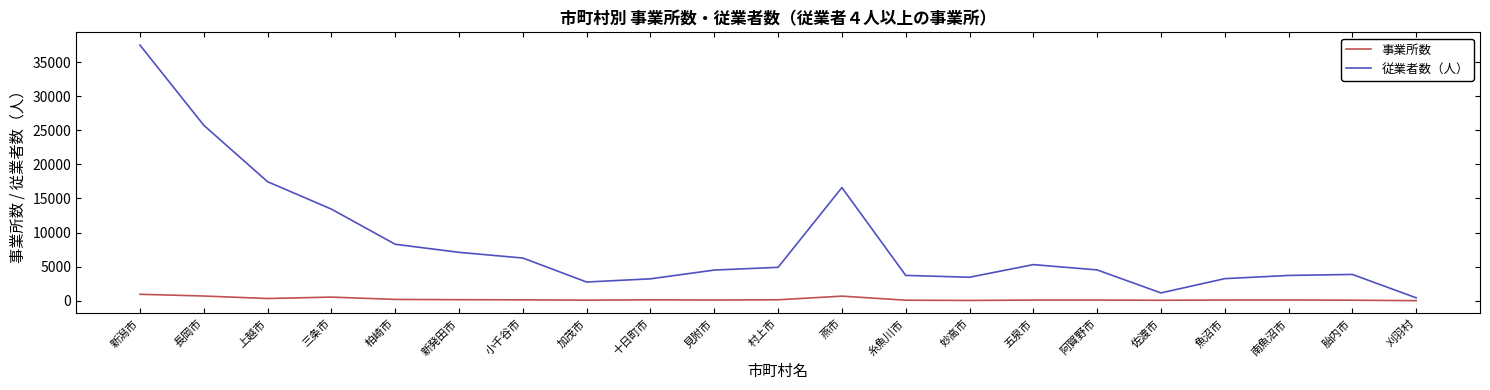

What is the highest value of the 事業所数 series?

949